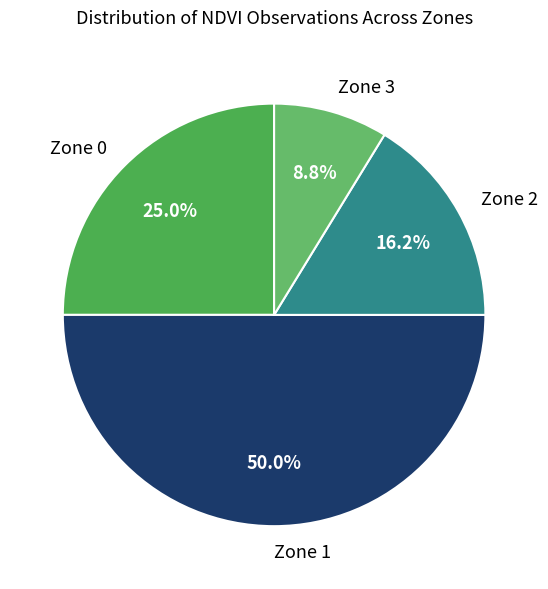

Rank the categories by value from lowest to highest.

Zone 3, Zone 2, Zone 0, Zone 1